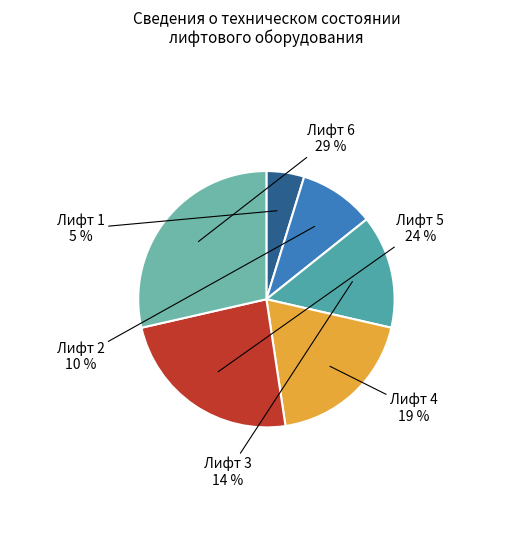

Do Лифт 3 and Лифт 1 together represent more than half of the pie?

No